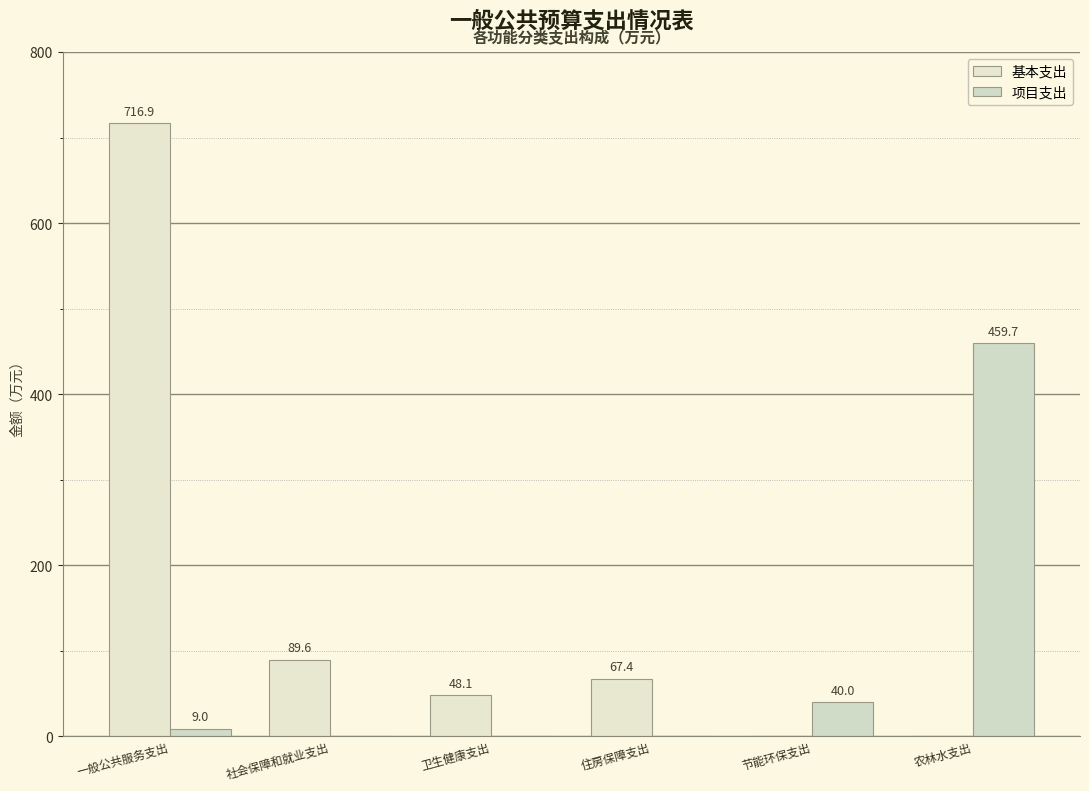

How many distinct data groups are displayed?

2